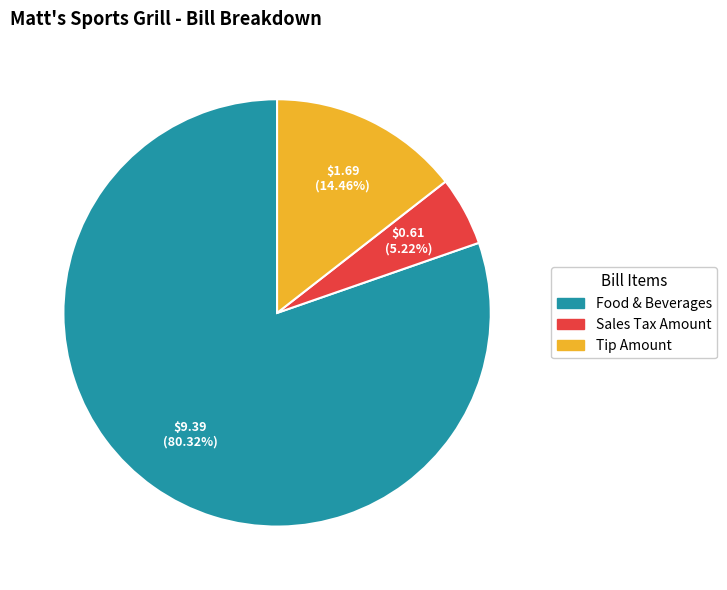

The Food & Beverages slice represents 80% of the pie. True or false?

True